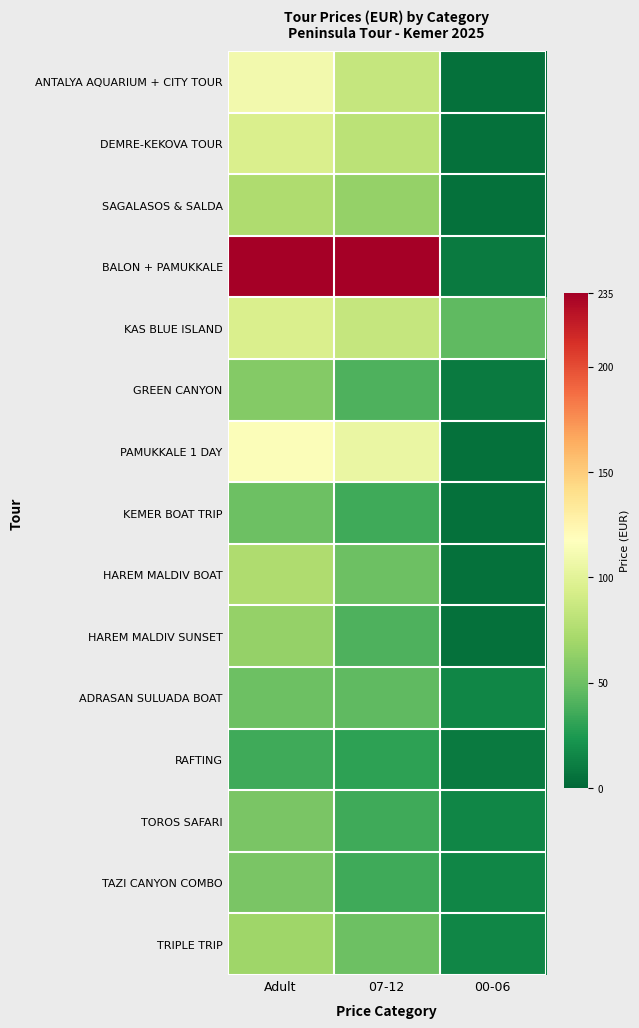

What is the total value across all series at 00-06?

170